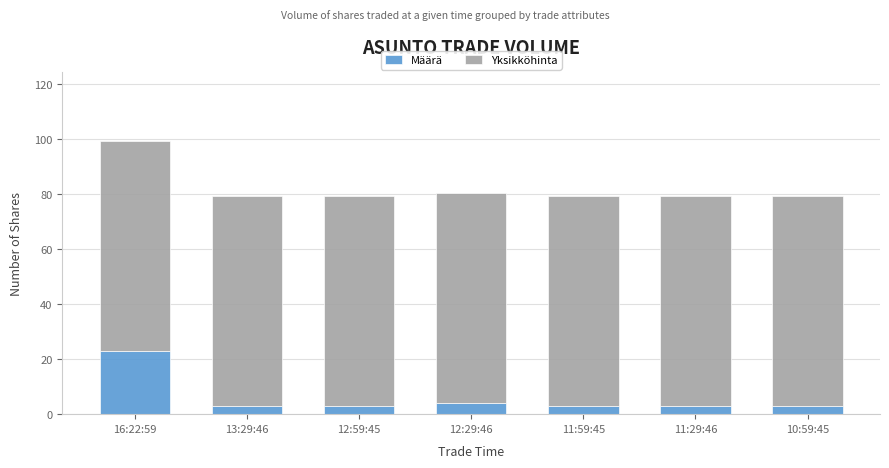

What is the average value of the Määrä series?

6.0